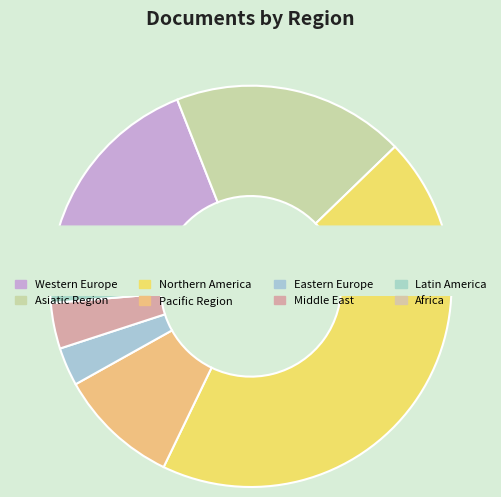

Does Western Europe account for over 50% of the chart?

No